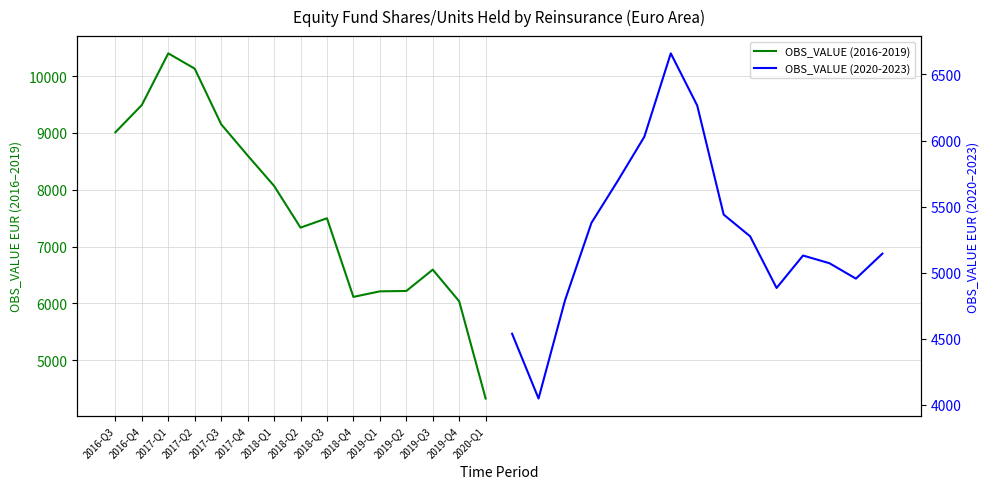

Reading left to right, extract all data points from this chart.

OBS_VALUE (2016-2019): 9010.9	9491.3	10400.7	10131.3	9152.8	8602.9	8067.4	7332.2	7497.2	6112.4	6210.4	6216.9	6592.3	6034.9	4323.2
OBS_VALUE (2020-2023): 4538.4	4048.3	4790.9	5376.9	5696.4	6028.5	6659.1	6264.3	5439.6	5275.3	4884.6	5129.9	5071.8	4955.2	5144.1